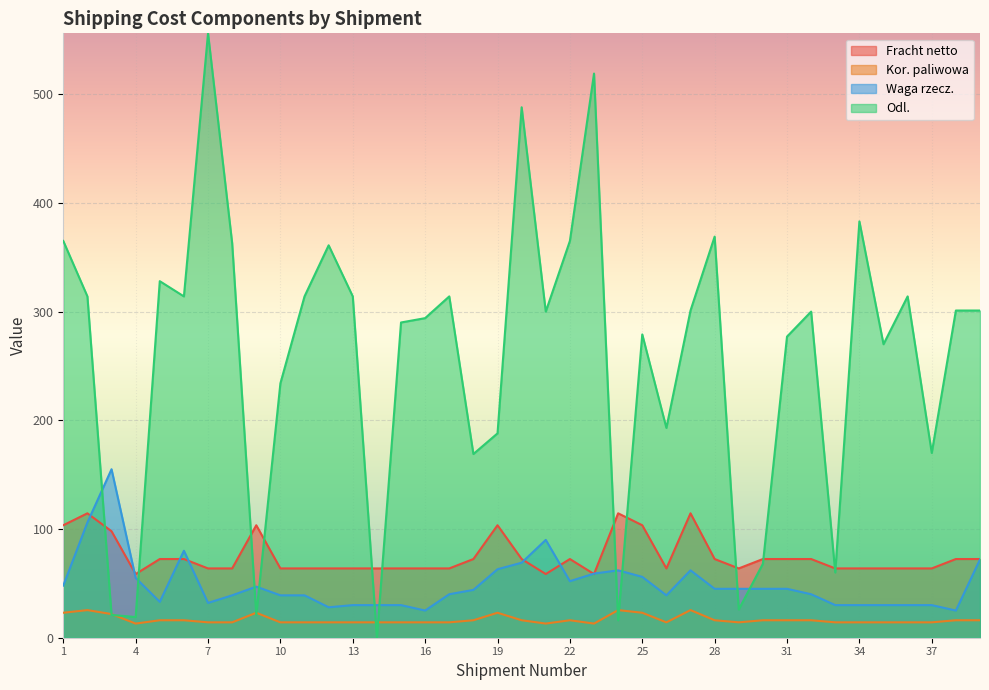

Which series has the largest total across all categories?

Odl.